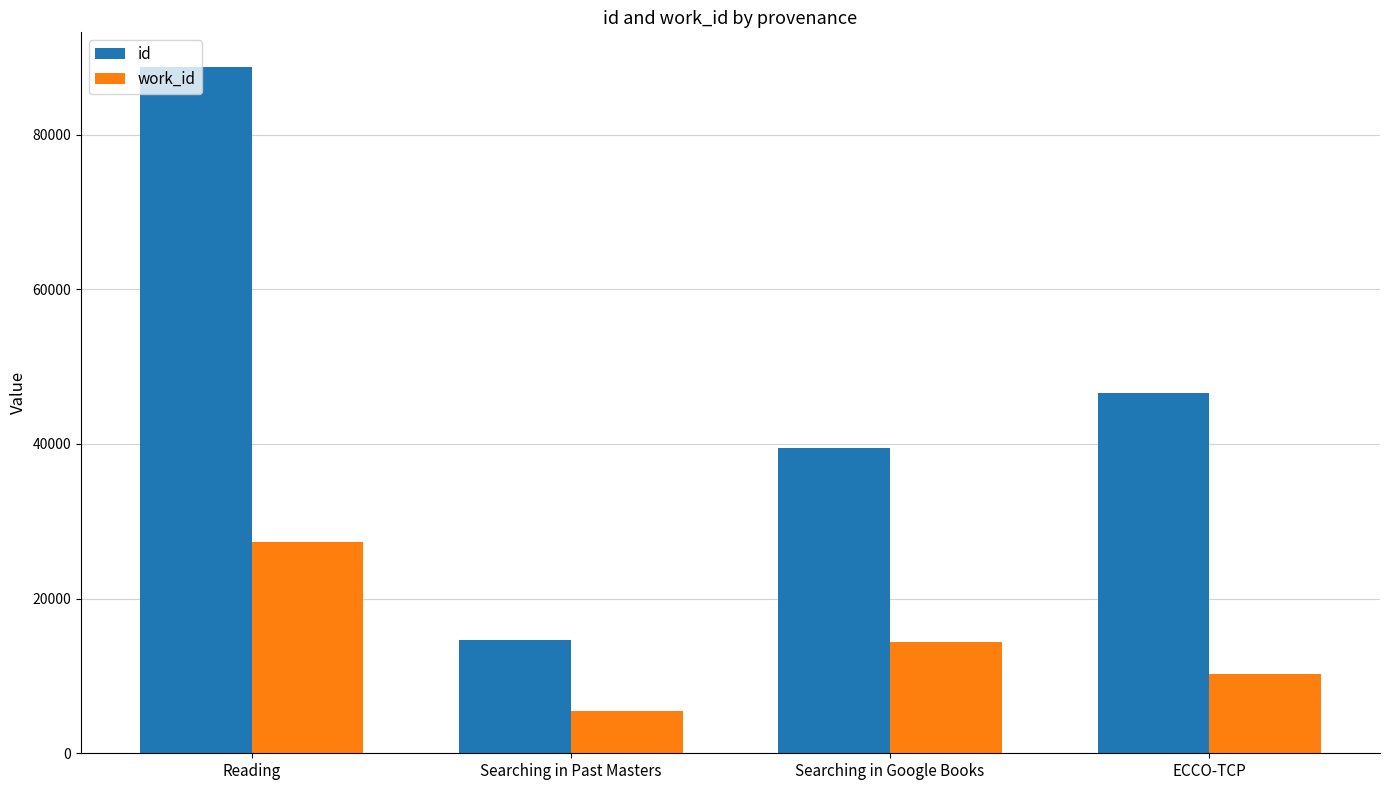

What is the difference between the id values at Searching in Past Masters and Reading?

74080